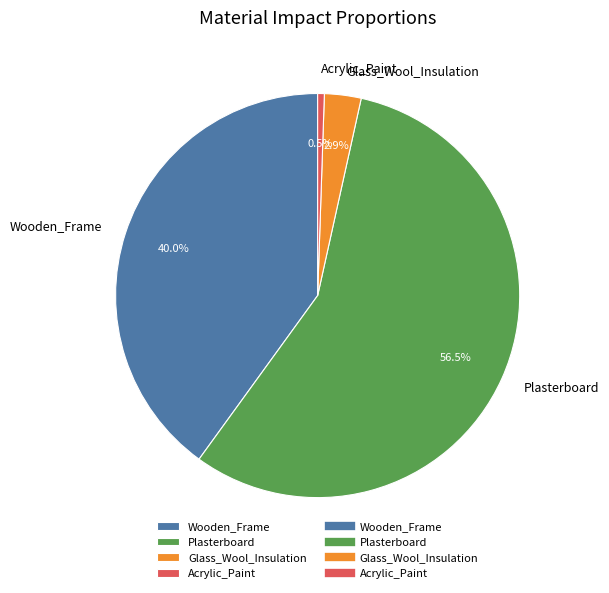

Is there a majority slice in this chart?

Yes